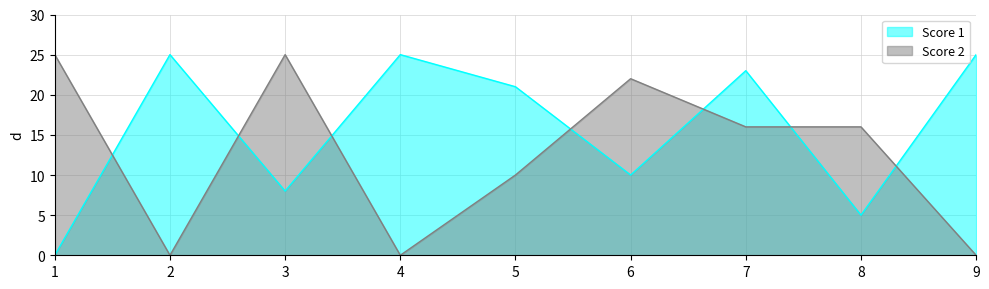

Which series has the largest range (max minus min)?

Score 1